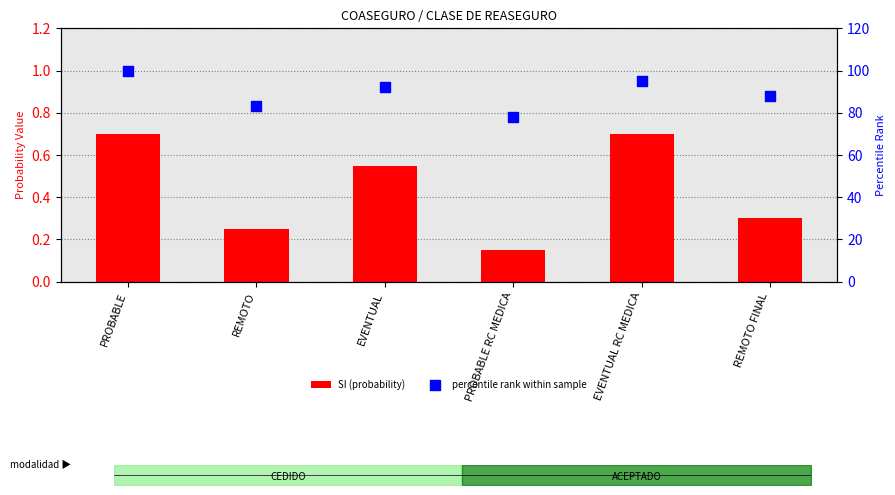

At which category is the sum across all series the highest?

PROBABLE